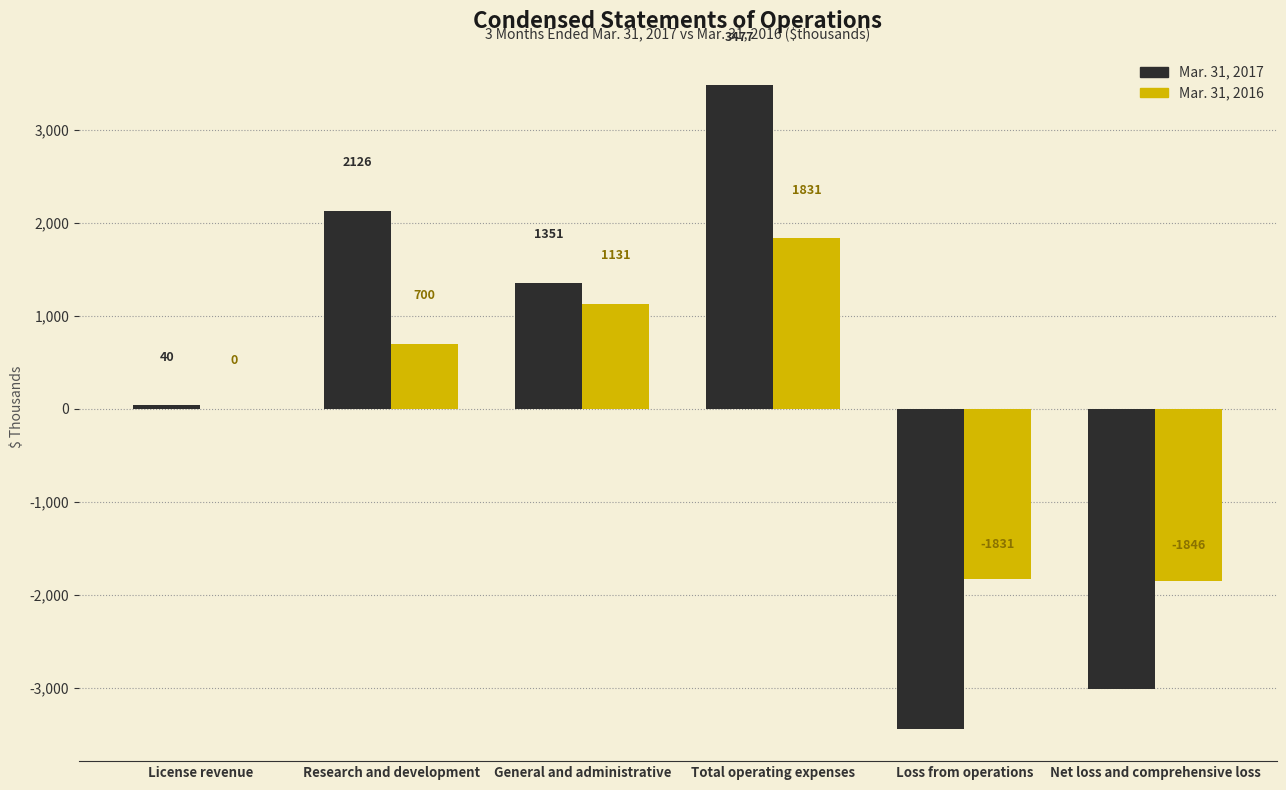

Between Loss from operations and Net loss and comprehensive loss, which series saw the biggest shift?

Mar. 31, 2017